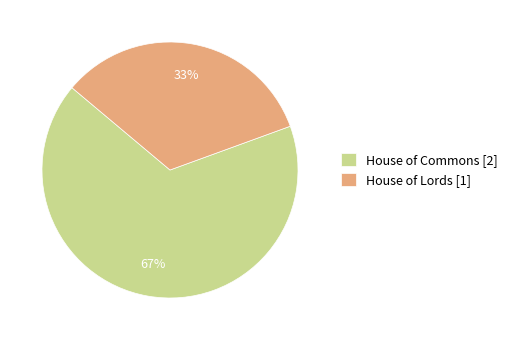

Which slice represents more than half of the pie?

House of Commons